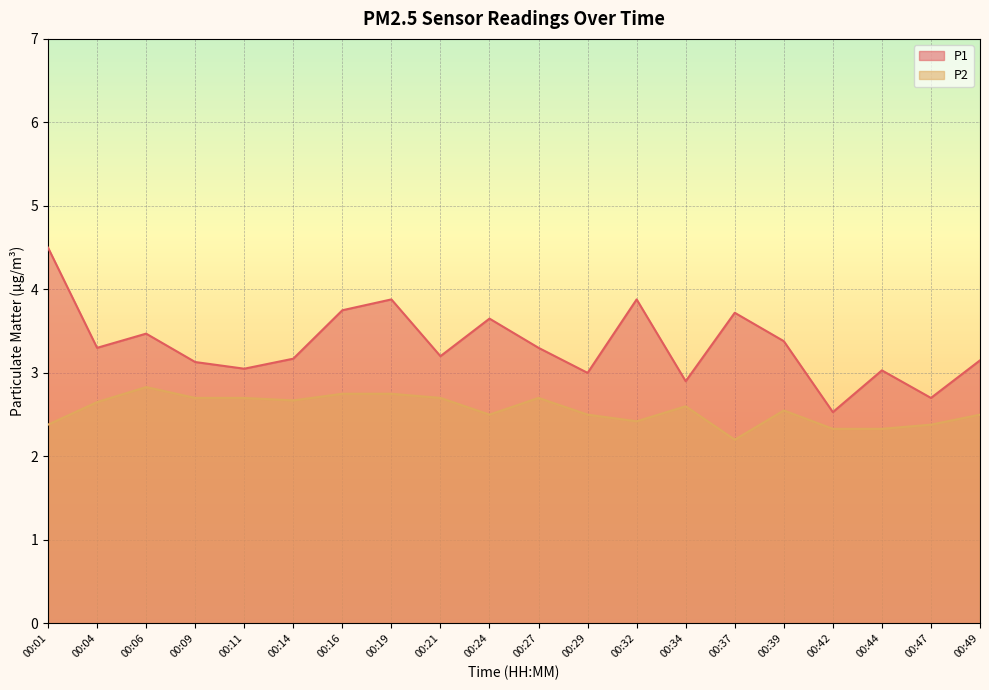

Reading left to right, list all the values displayed in this chart.

P1: 00:01=4.5	00:04=3.3	00:06=3.5	00:09=3.1	00:11=3.0	00:14=3.2	00:16=3.8	00:19=3.9	00:21=3.2	00:24=3.6	00:27=3.3	00:29=3.0	00:32=3.9	00:34=2.9	00:37=3.7	00:39=3.4	00:42=2.5	00:44=3.0	00:47=2.7	00:49=3.1
P2: 00:01=2.4	00:04=2.6	00:06=2.8	00:09=2.7	00:11=2.7	00:14=2.7	00:16=2.8	00:19=2.8	00:21=2.7	00:24=2.5	00:27=2.7	00:29=2.5	00:32=2.4	00:34=2.6	00:37=2.2	00:39=2.5	00:42=2.3	00:44=2.3	00:47=2.4	00:49=2.5